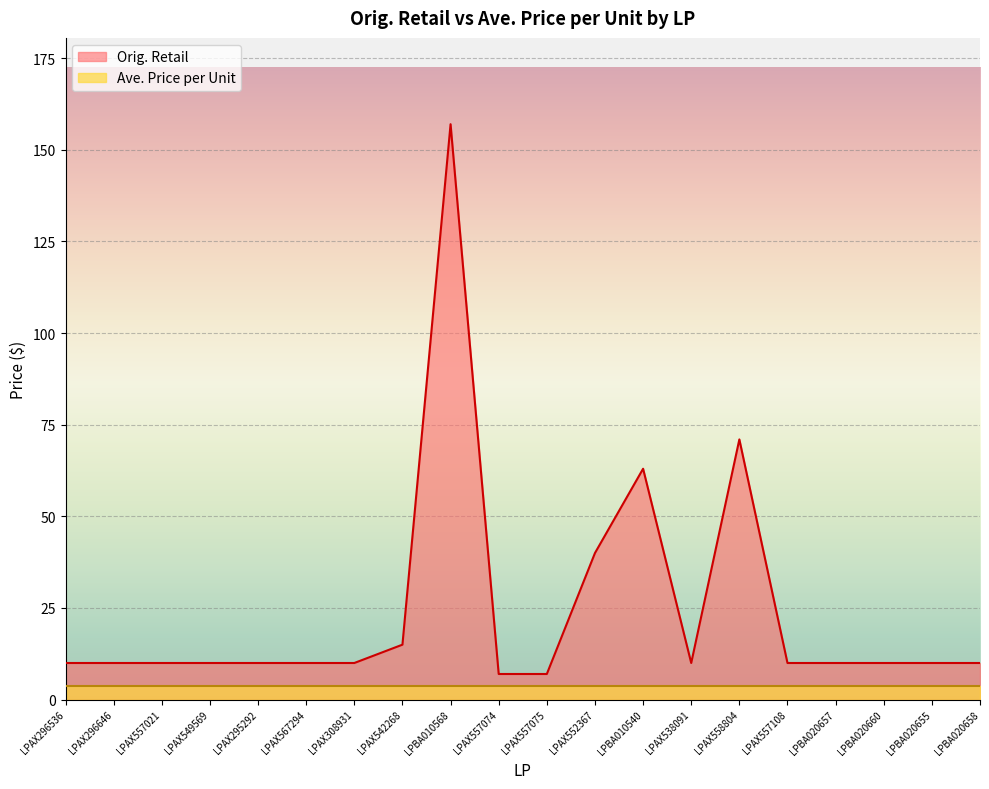

What is the difference between the values at LPBA010568 and LPAX295292?

147.0